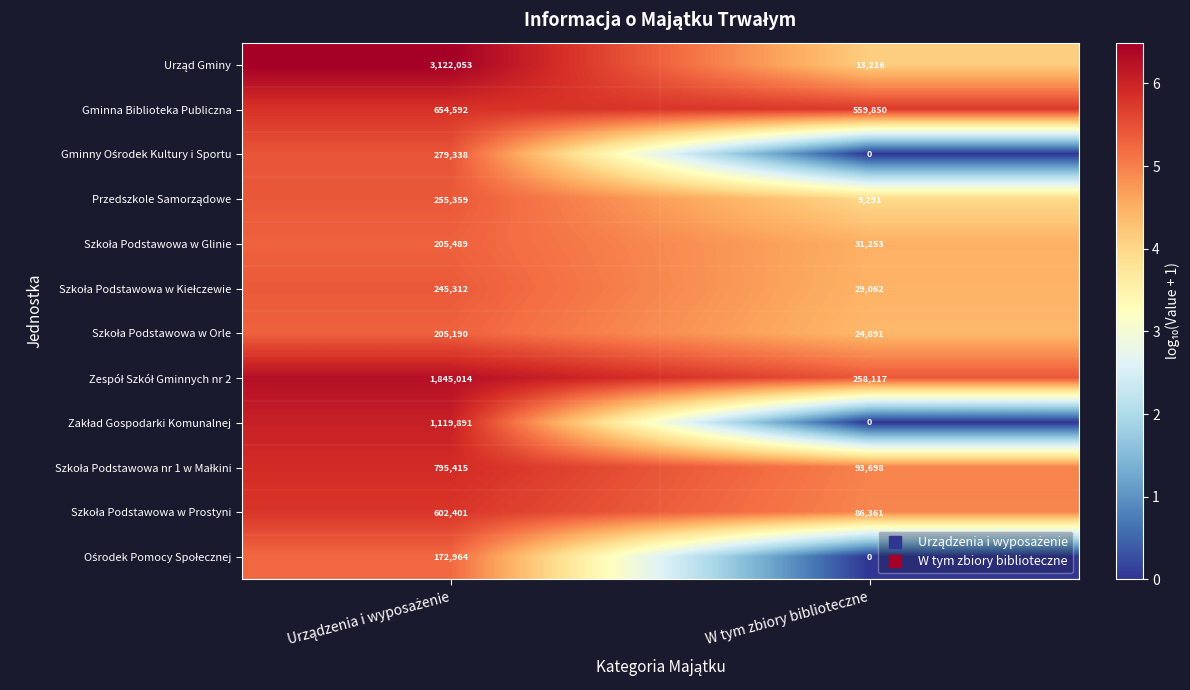

Which category has the lowest value across all series?

W tym zbiory biblioteczne